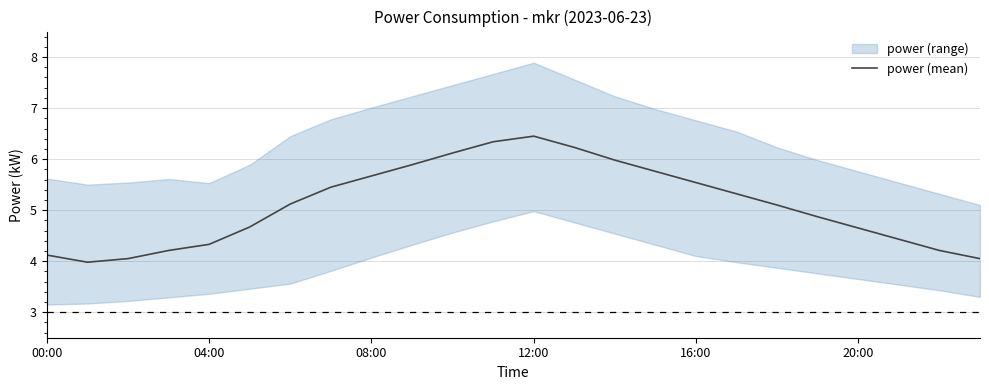

What is the label of the 14th point from the left?

13